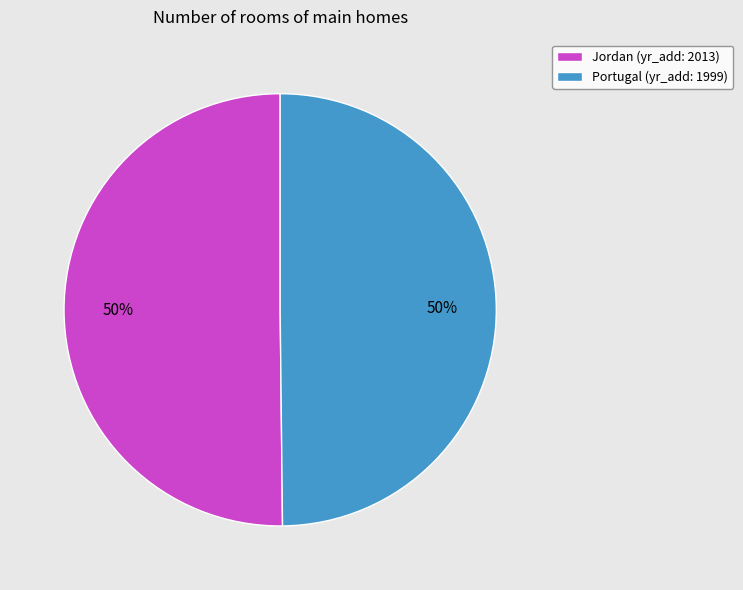

To the nearest percent, what is the average slice percentage?

50%